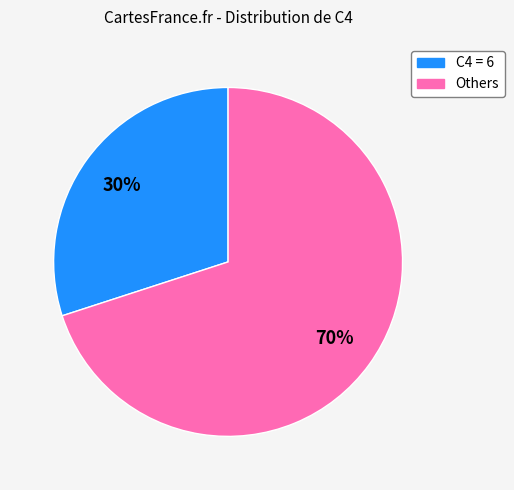

Does any single category account for the majority?

Yes